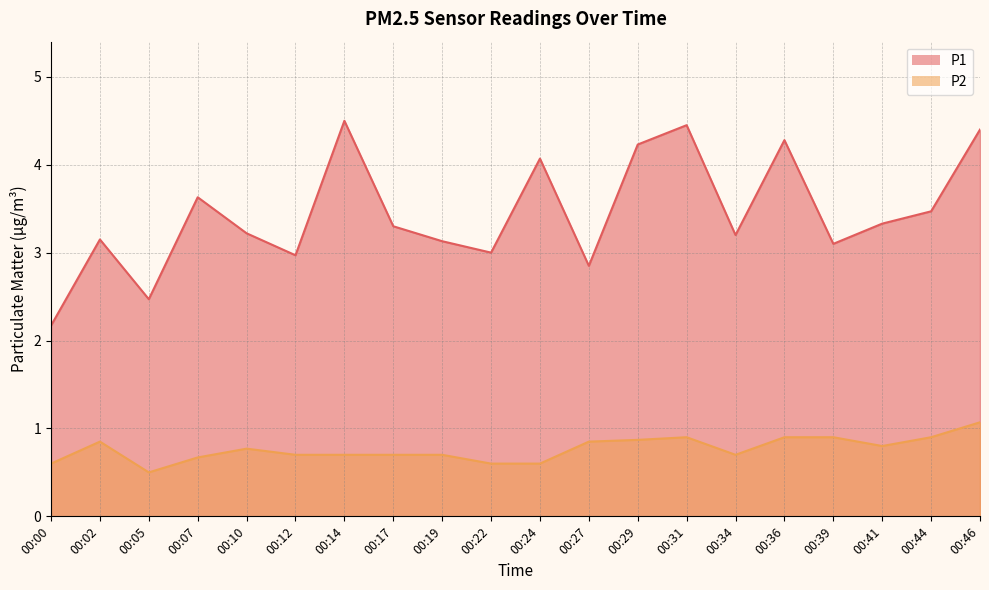

Is the value of P2 at 00:24 greater than the value of P1 at 00:05?

No